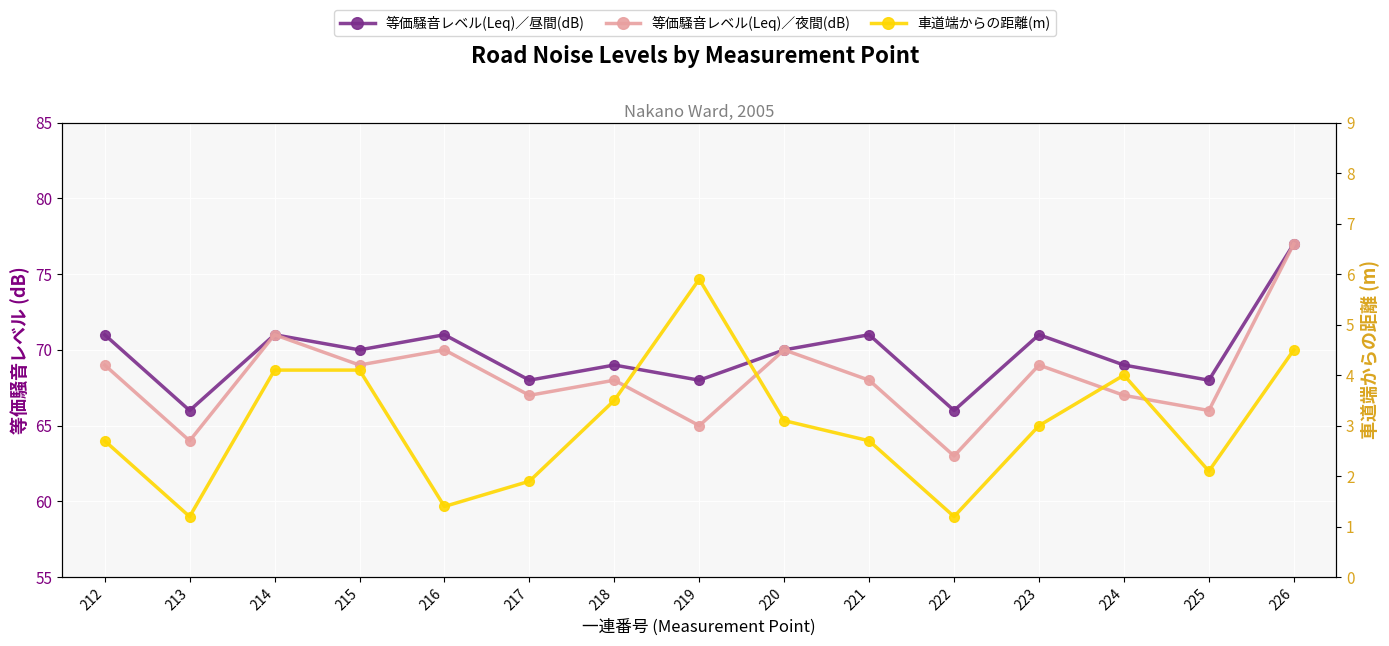

At which label is 等価騒音レベル(Leq)／夜間(dB) closest to 70?

216